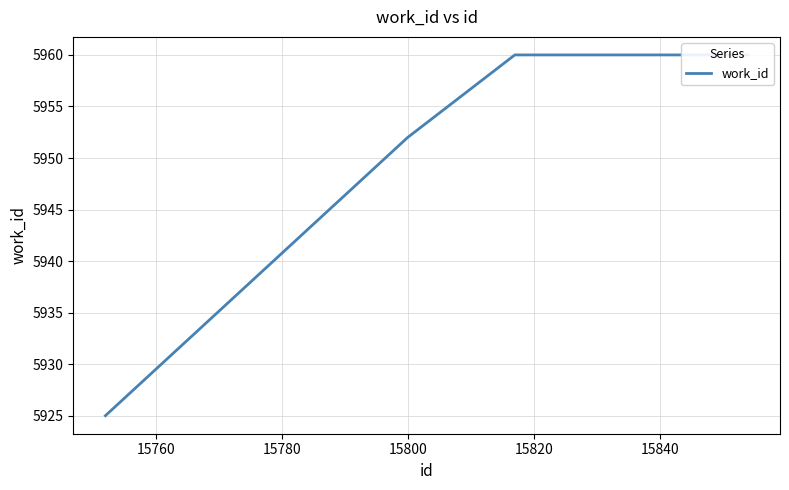

The value at 15840 is 9789. True or false?

False